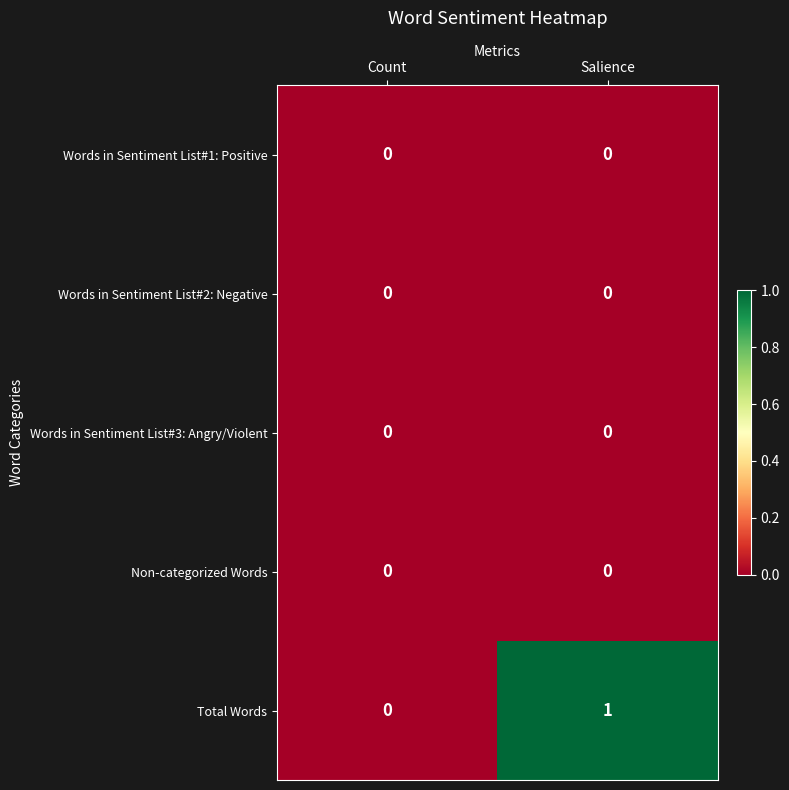

Which category has the highest value across all series?

Salience